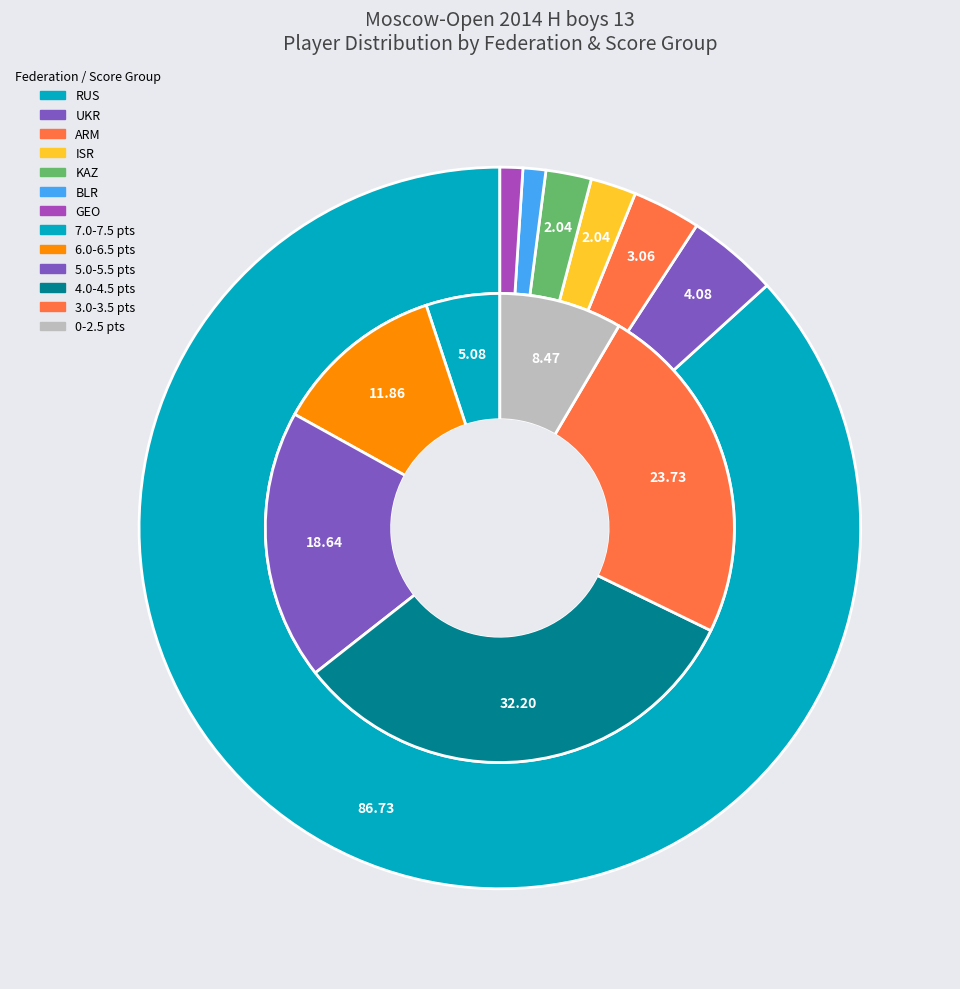

Which category has the biggest portion of the pie?

RUS